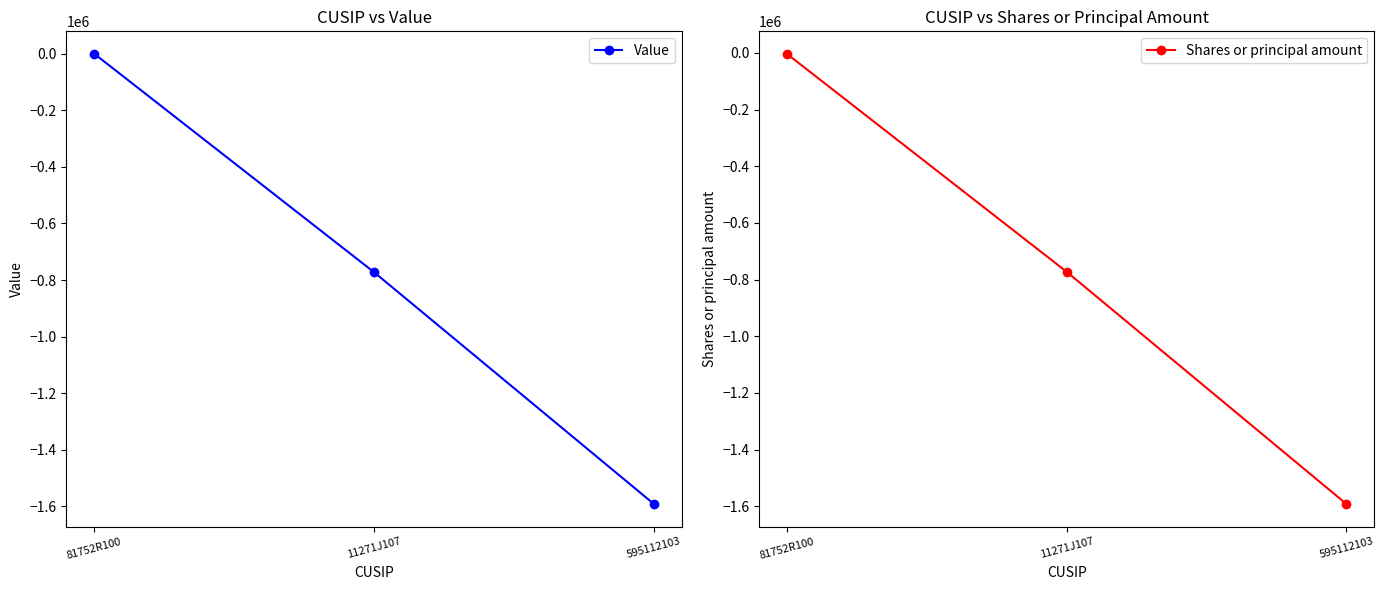

Which has a higher value, 81752R100 or 11271J107?

81752R100